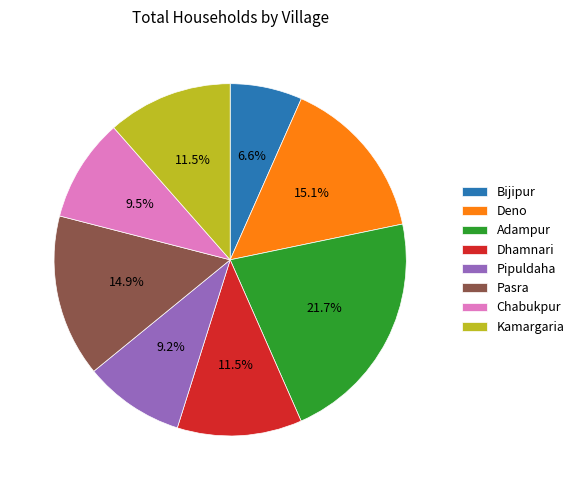

Is there a majority slice in this chart?

No